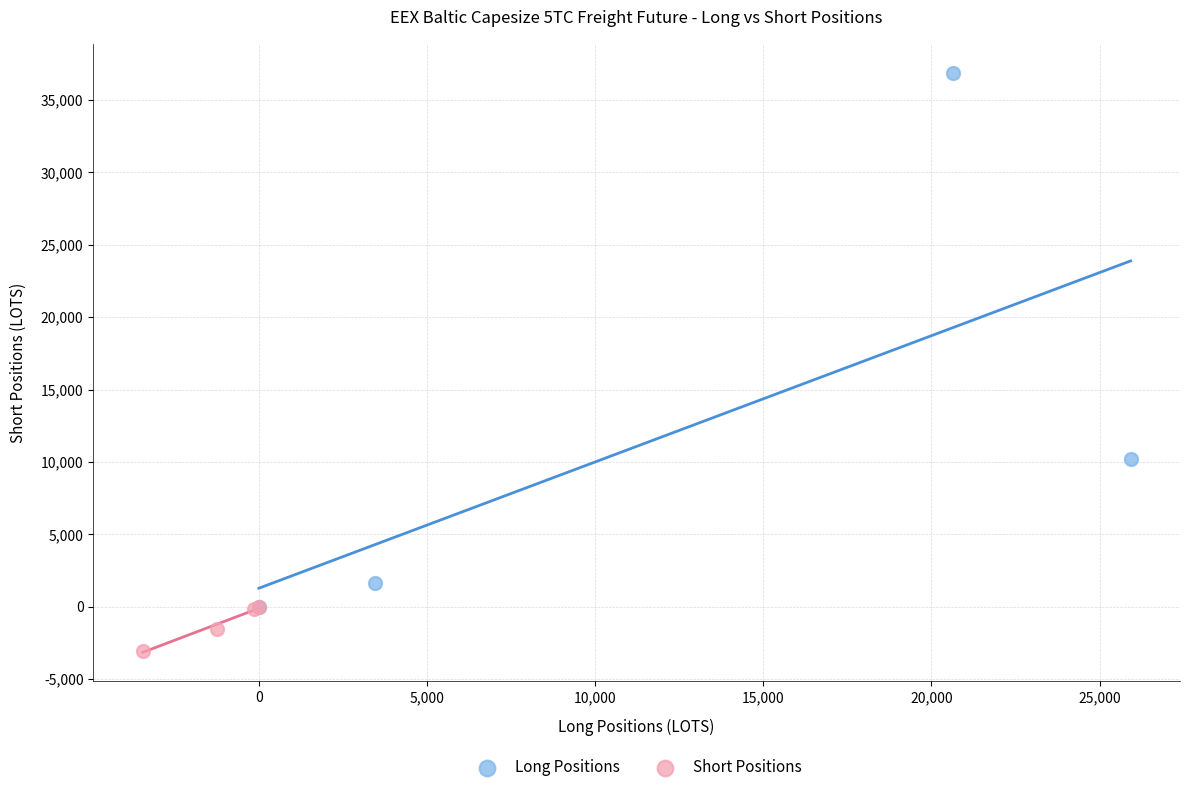

Which series reaches the minimum Y coordinate?

Short Positions